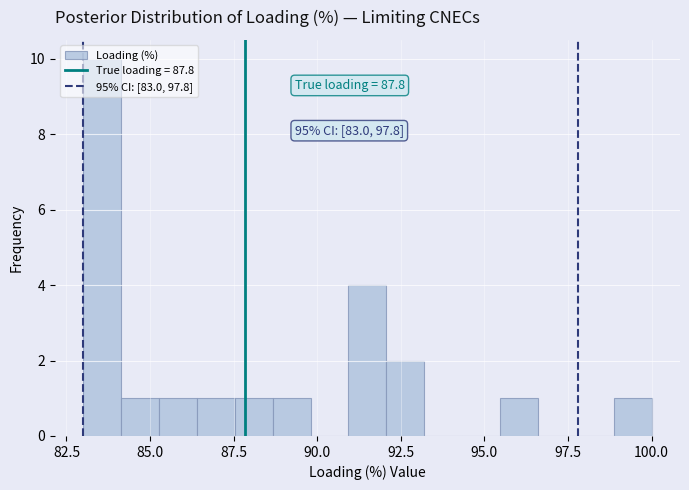

Read against the x-axis, roughly where is the centre of the tallest bar?

83.5